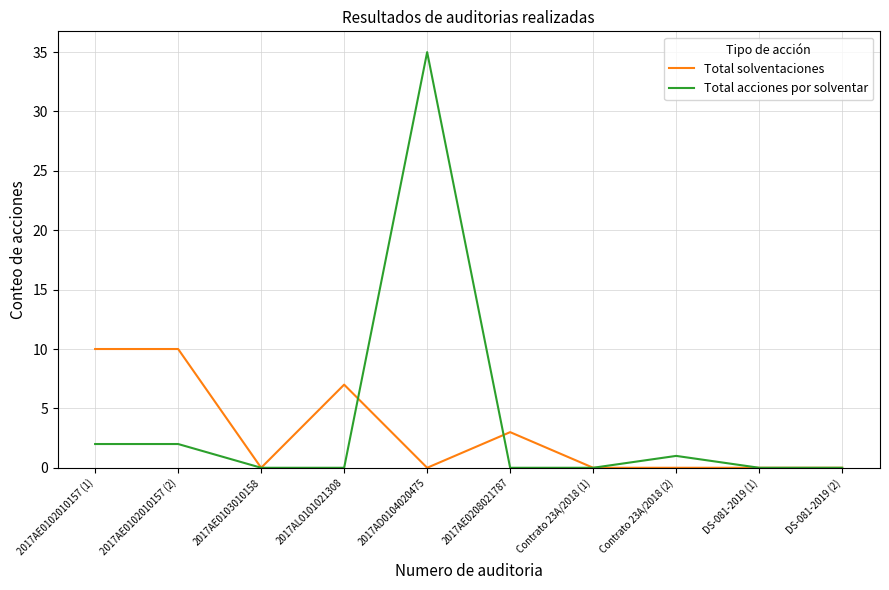

Rank the series by their maximum value, from lowest to highest.

Total solventaciones, Total acciones por solventar